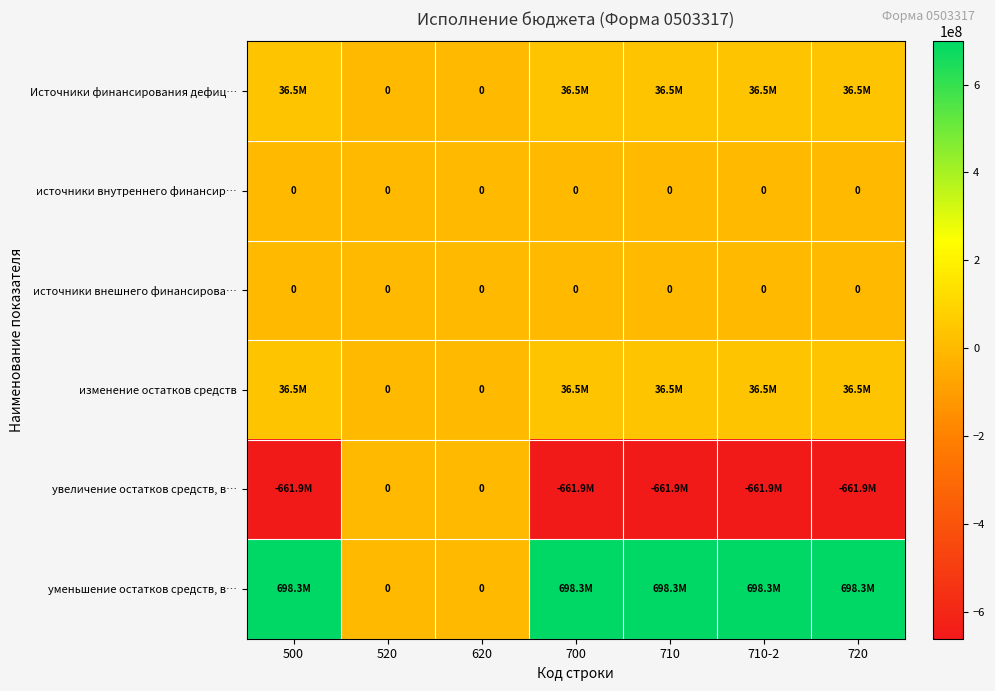

Which series has the largest range (max minus min)?

уменьшение остатков средств, в…